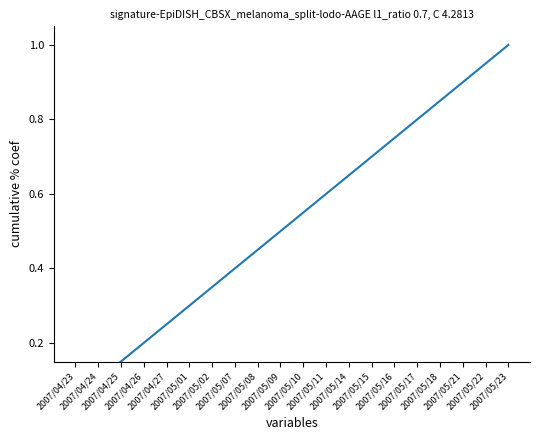

What position from the left is 2007/04/26?

4